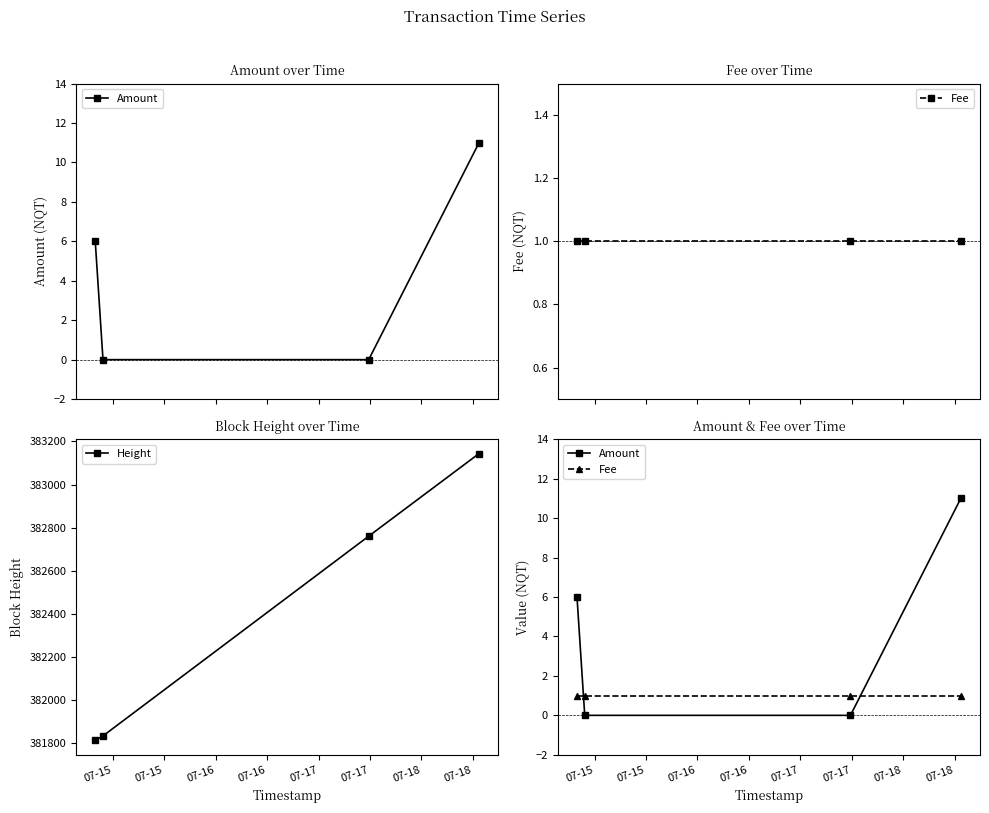

True or false: Fee and Height intersect in this chart.

False